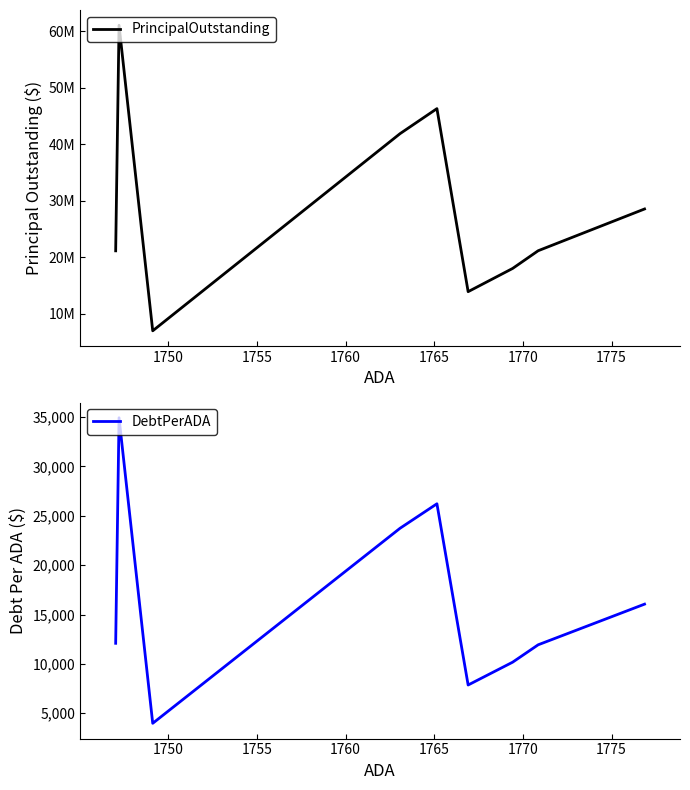

List the series in order of their peak value, highest first.

PrincipalOutstanding, DebtPerADA